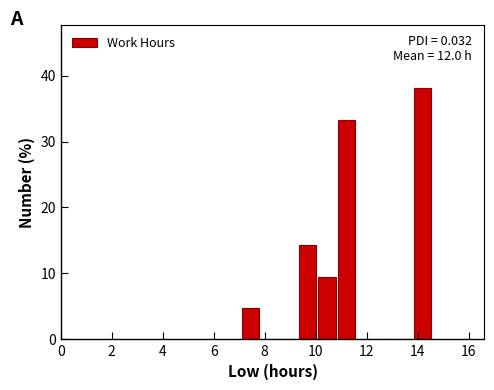

Around what value on the x-axis is the tallest bar? Give the approximate position of its centre, as read against the axis.

14.2